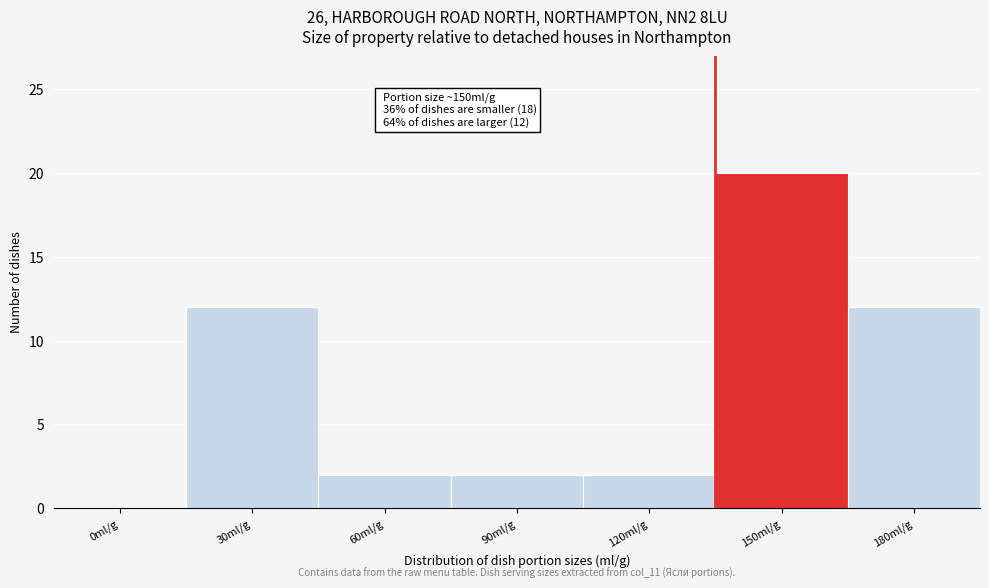

Reading left to right, what are all the values shown in this chart?

0ml/g=0	30ml/g=12	60ml/g=2	90ml/g=2	120ml/g=2	150ml/g=20	180ml/g=12